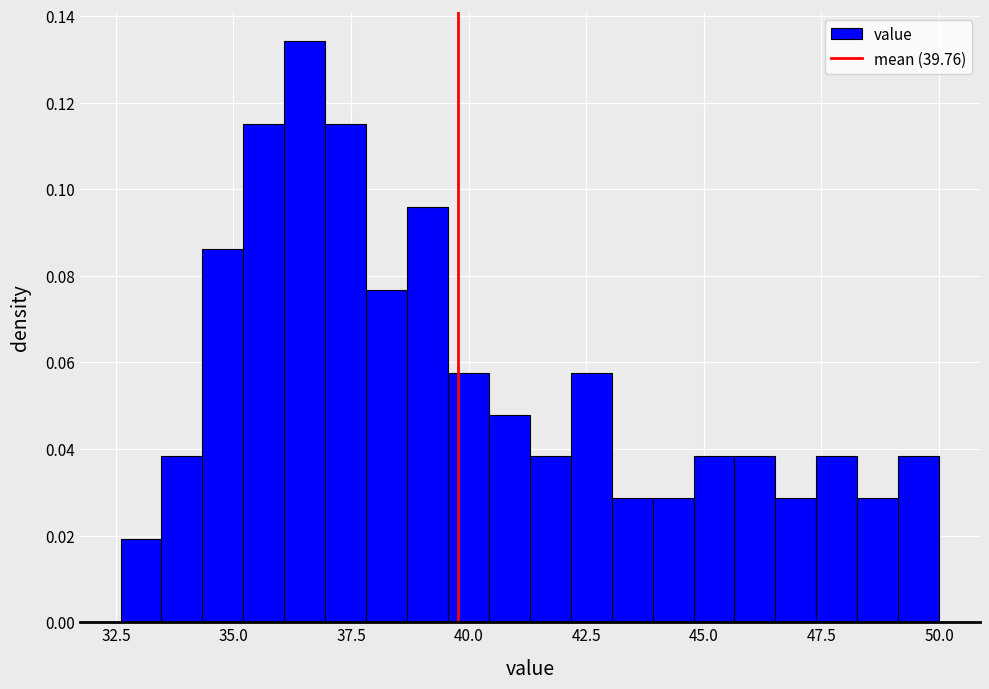

Read against the x-axis, roughly where is the centre of the tallest bar?

36.5